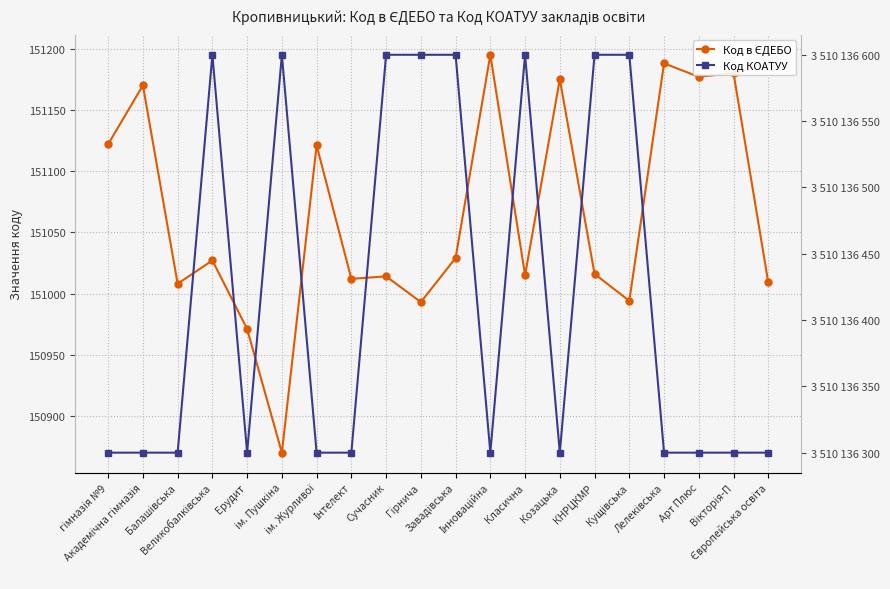

List the series in order of their overall mean, highest first.

Код КОАТУУ, Код в ЄДЕБО